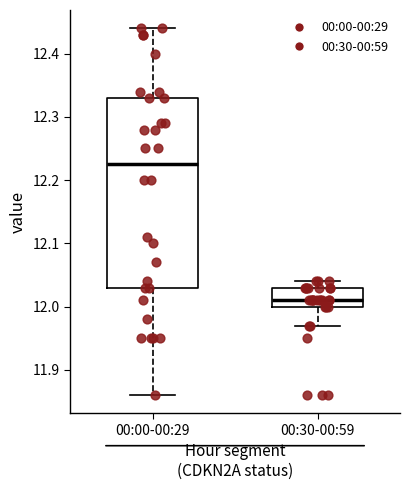

Where is the lower edge of the box for 00:00-00:29 on the y-axis? The values are not printed on the chart, so give them approximately, as read against the axis.

12.03